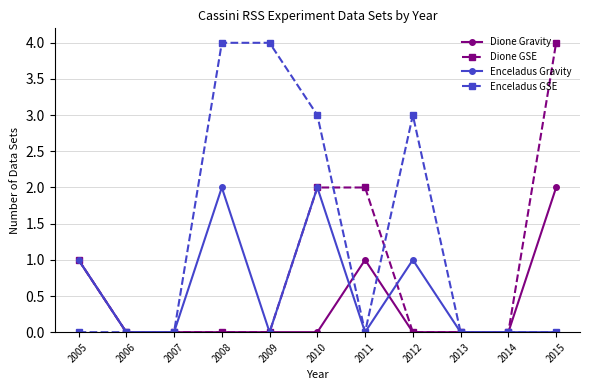

How many series are shown in this chart?

4